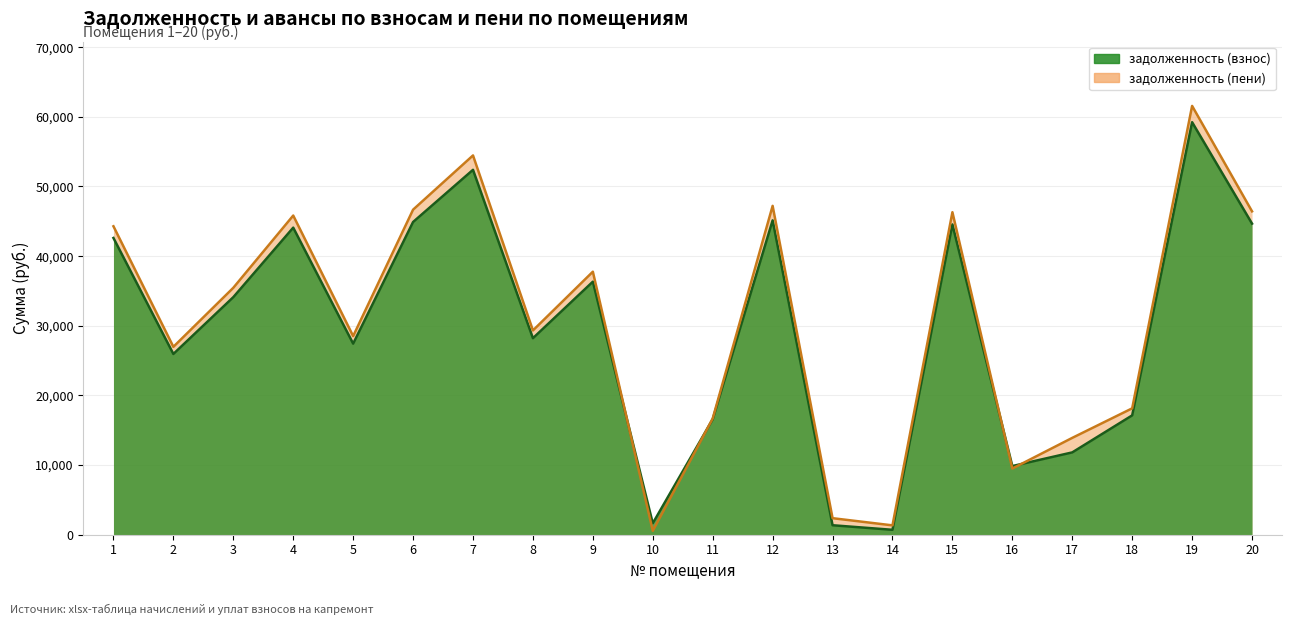

Where do задолженность (взнос) and задолженность (пени) first cross each other?

9 and 10